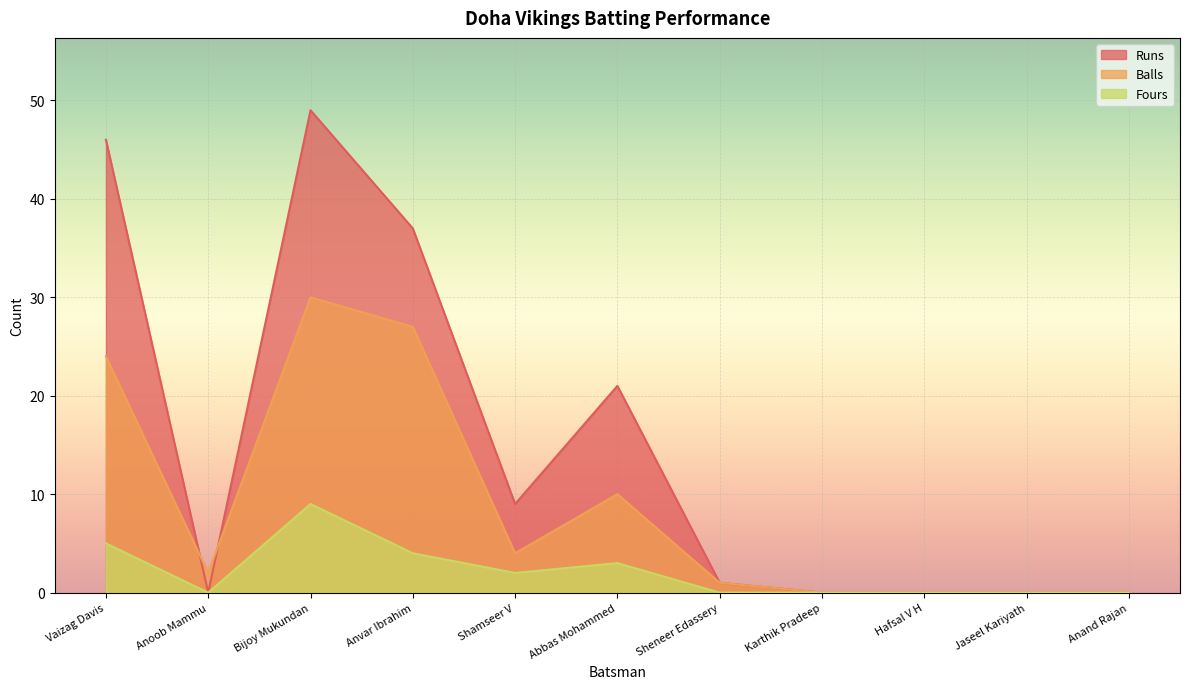

At how many categories does at least one series exceed 35?

3